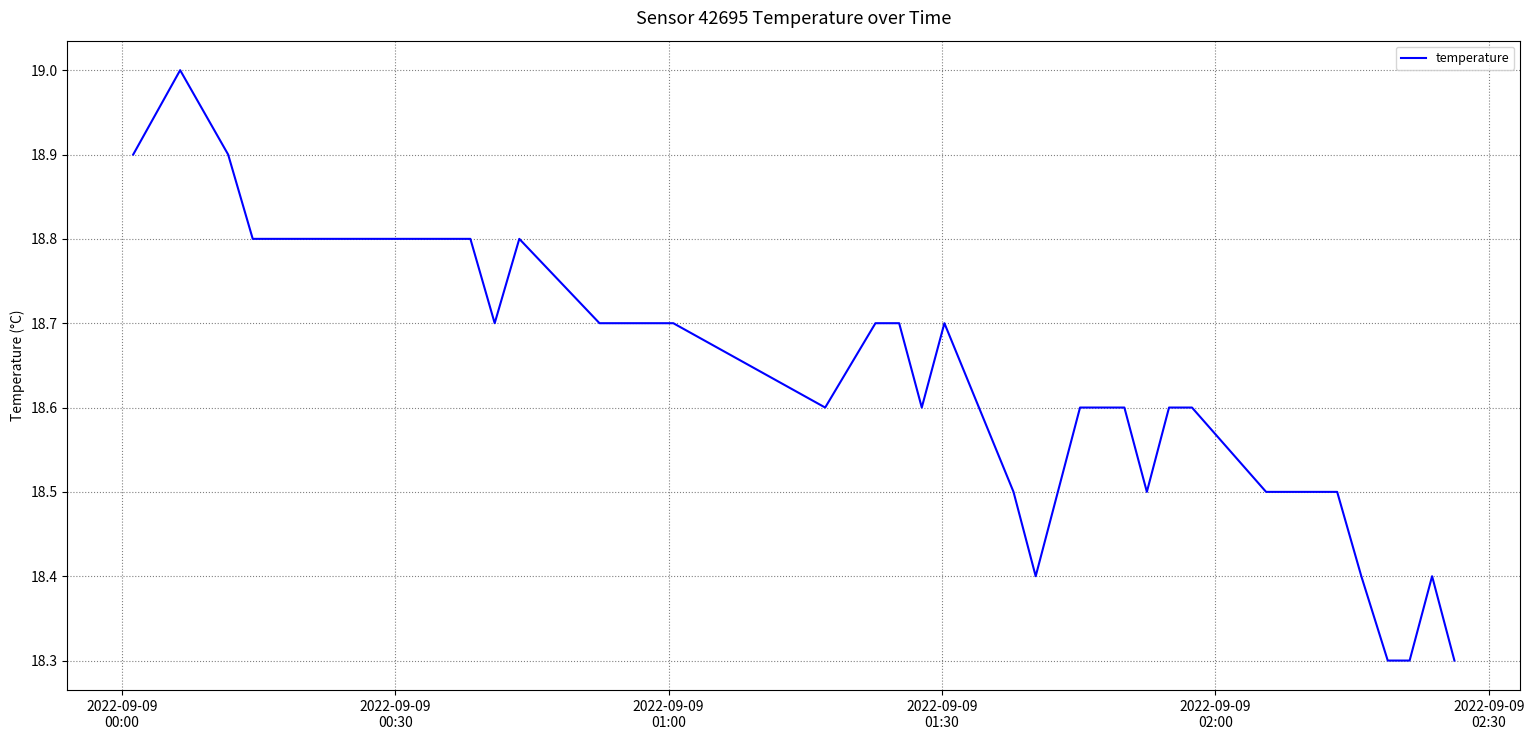

What is the difference between the maximum and minimum values?

0.7